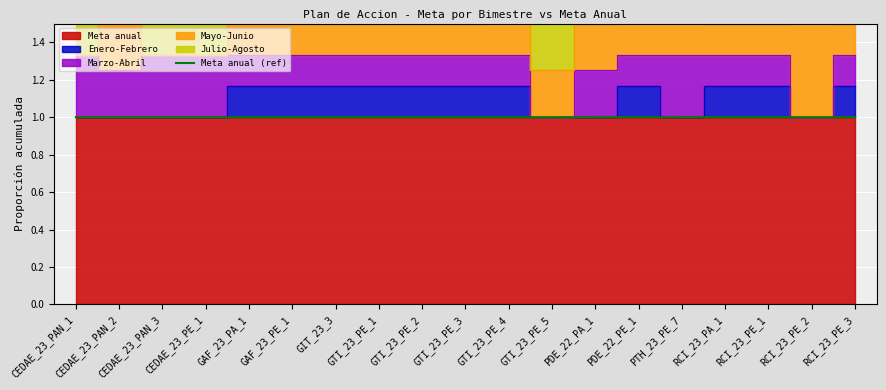

Does the chart display data point markers on the line(s)?

No